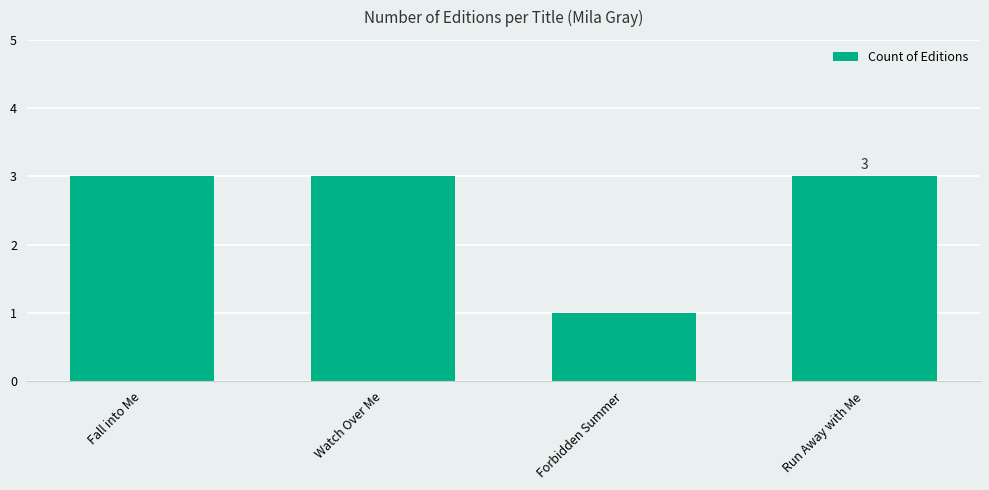

What is the difference between the second highest and minimum values?

2